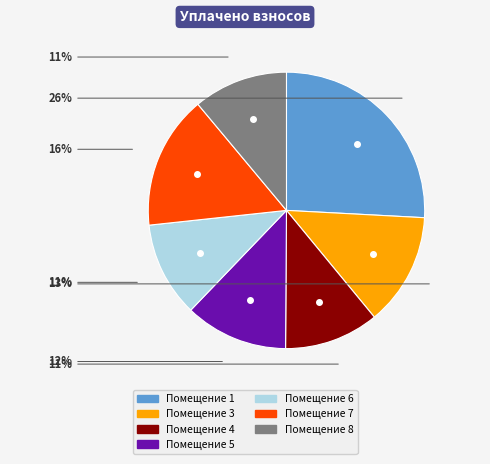

Count the number of slices in the pie.

7